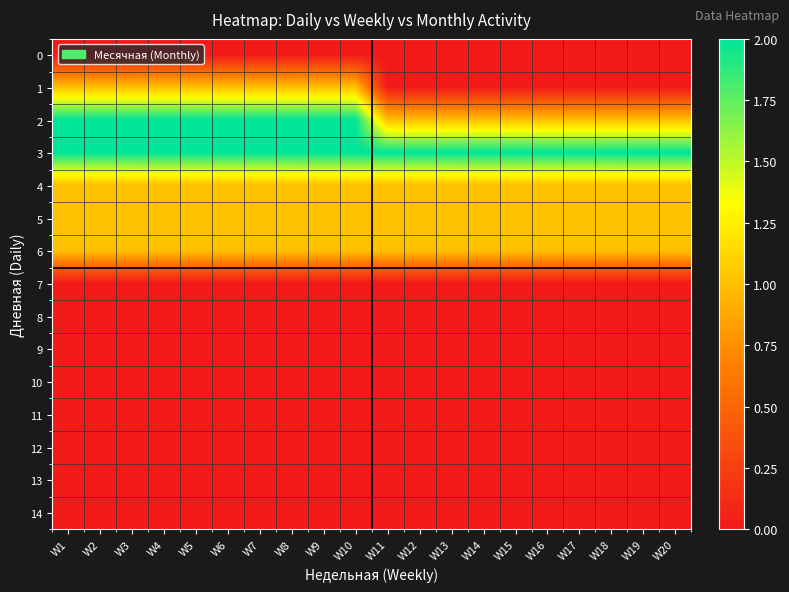

Reading left to right, list all the values displayed in this chart.

0: W1=0	W2=0	W3=0	W4=0	W5=0	W6=0	W7=0	W8=0	W9=0	W10=0	W11=0	W12=0	W13=0	W14=0	W15=0	W16=0	W17=0	W18=0	W19=0	W20=0
1: W1=1	W2=1	W3=1	W4=1	W5=1	W6=1	W7=1	W8=1	W9=1	W10=1	W11=0	W12=0	W13=0	W14=0	W15=0	W16=0	W17=0	W18=0	W19=0	W20=0
2: W1=2	W2=2	W3=2	W4=2	W5=2	W6=2	W7=2	W8=2	W9=2	W10=2	W11=1	W12=1	W13=1	W14=1	W15=1	W16=1	W17=1	W18=1	W19=1	W20=1
3: W1=2	W2=2	W3=2	W4=2	W5=2	W6=2	W7=2	W8=2	W9=2	W10=2	W11=2	W12=2	W13=2	W14=2	W15=2	W16=2	W17=2	W18=2	W19=2	W20=2
4: W1=1	W2=1	W3=1	W4=1	W5=1	W6=1	W7=1	W8=1	W9=1	W10=1	W11=1	W12=1	W13=1	W14=1	W15=1	W16=1	W17=1	W18=1	W19=1	W20=1
5: W1=1	W2=1	W3=1	W4=1	W5=1	W6=1	W7=1	W8=1	W9=1	W10=1	W11=1	W12=1	W13=1	W14=1	W15=1	W16=1	W17=1	W18=1	W19=1	W20=1
6: W1=1	W2=1	W3=1	W4=1	W5=1	W6=1	W7=1	W8=1	W9=1	W10=1	W11=1	W12=1	W13=1	W14=1	W15=1	W16=1	W17=1	W18=1	W19=1	W20=1
7: W1=0	W2=0	W3=0	W4=0	W5=0	W6=0	W7=0	W8=0	W9=0	W10=0	W11=0	W12=0	W13=0	W14=0	W15=0	W16=0	W17=0	W18=0	W19=0	W20=0
8: W1=0	W2=0	W3=0	W4=0	W5=0	W6=0	W7=0	W8=0	W9=0	W10=0	W11=0	W12=0	W13=0	W14=0	W15=0	W16=0	W17=0	W18=0	W19=0	W20=0
9: W1=0	W2=0	W3=0	W4=0	W5=0	W6=0	W7=0	W8=0	W9=0	W10=0	W11=0	W12=0	W13=0	W14=0	W15=0	W16=0	W17=0	W18=0	W19=0	W20=0
10: W1=0	W2=0	W3=0	W4=0	W5=0	W6=0	W7=0	W8=0	W9=0	W10=0	W11=0	W12=0	W13=0	W14=0	W15=0	W16=0	W17=0	W18=0	W19=0	W20=0
11: W1=0	W2=0	W3=0	W4=0	W5=0	W6=0	W7=0	W8=0	W9=0	W10=0	W11=0	W12=0	W13=0	W14=0	W15=0	W16=0	W17=0	W18=0	W19=0	W20=0
12: W1=0	W2=0	W3=0	W4=0	W5=0	W6=0	W7=0	W8=0	W9=0	W10=0	W11=0	W12=0	W13=0	W14=0	W15=0	W16=0	W17=0	W18=0	W19=0	W20=0
13: W1=0	W2=0	W3=0	W4=0	W5=0	W6=0	W7=0	W8=0	W9=0	W10=0	W11=0	W12=0	W13=0	W14=0	W15=0	W16=0	W17=0	W18=0	W19=0	W20=0
14: W1=0	W2=0	W3=0	W4=0	W5=0	W6=0	W7=0	W8=0	W9=0	W10=0	W11=0	W12=0	W13=0	W14=0	W15=0	W16=0	W17=0	W18=0	W19=0	W20=0